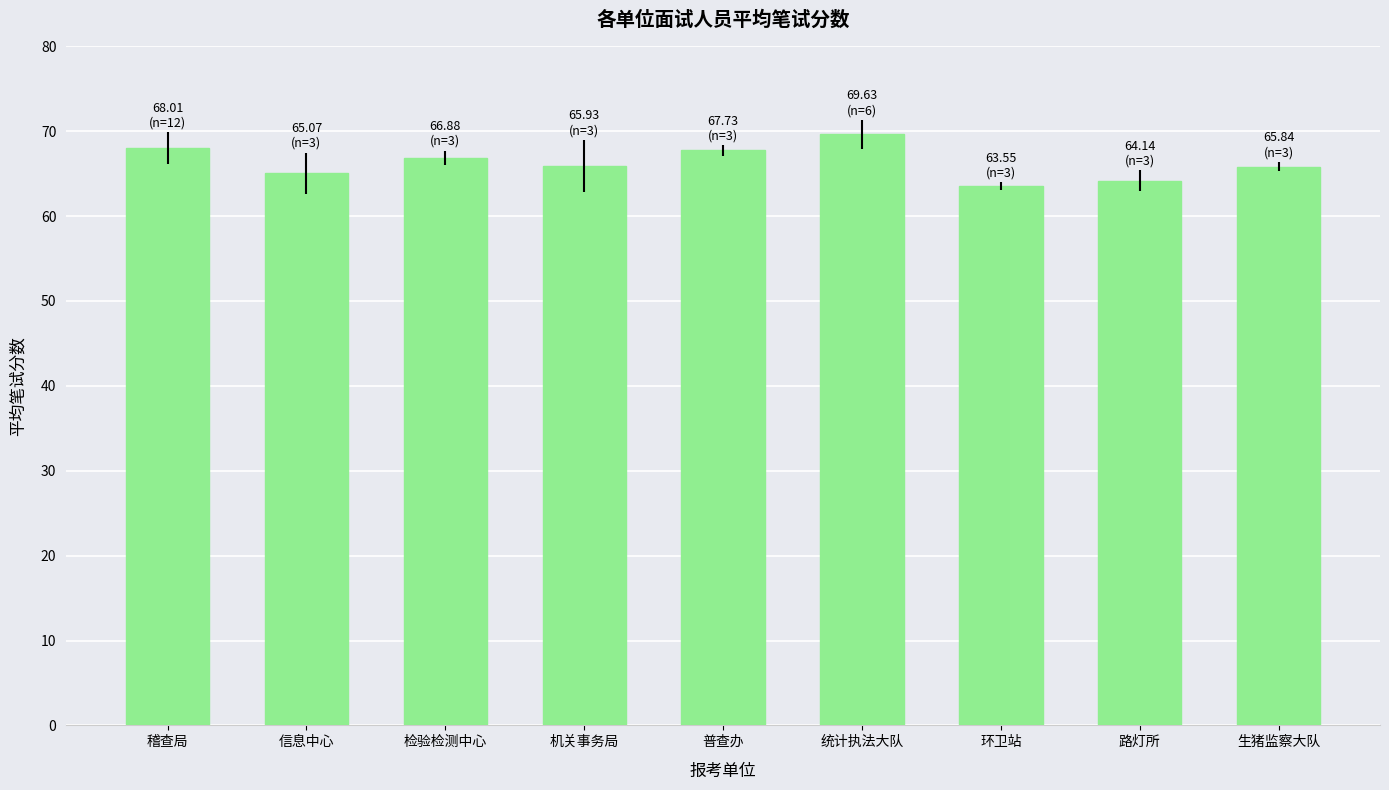

What is the maximum value shown in the chart?

69.6